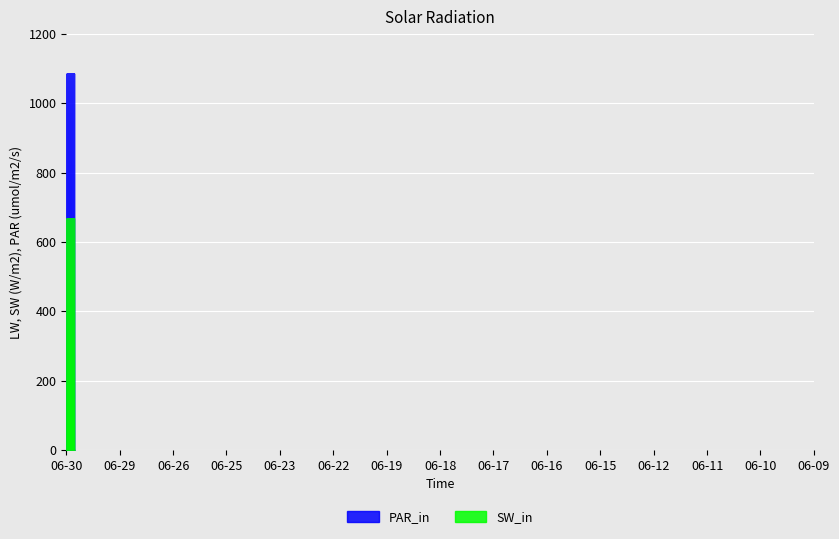

What is the minimum value for PAR_in?

83.6